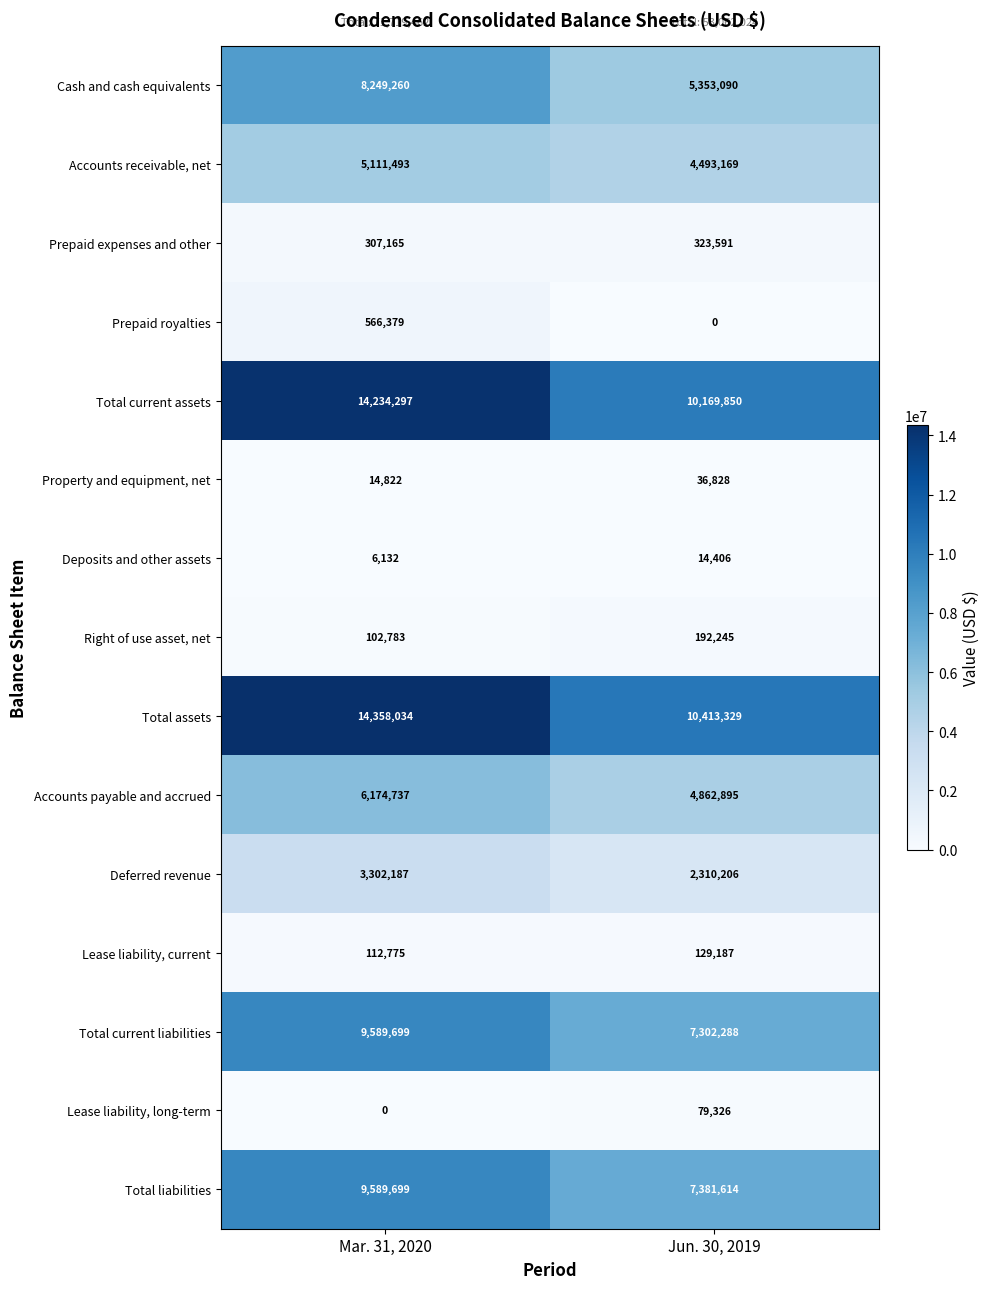

Rank the categories by Accounts receivable, net value from lowest to highest.

Jun. 30, 2019, Mar. 31, 2020